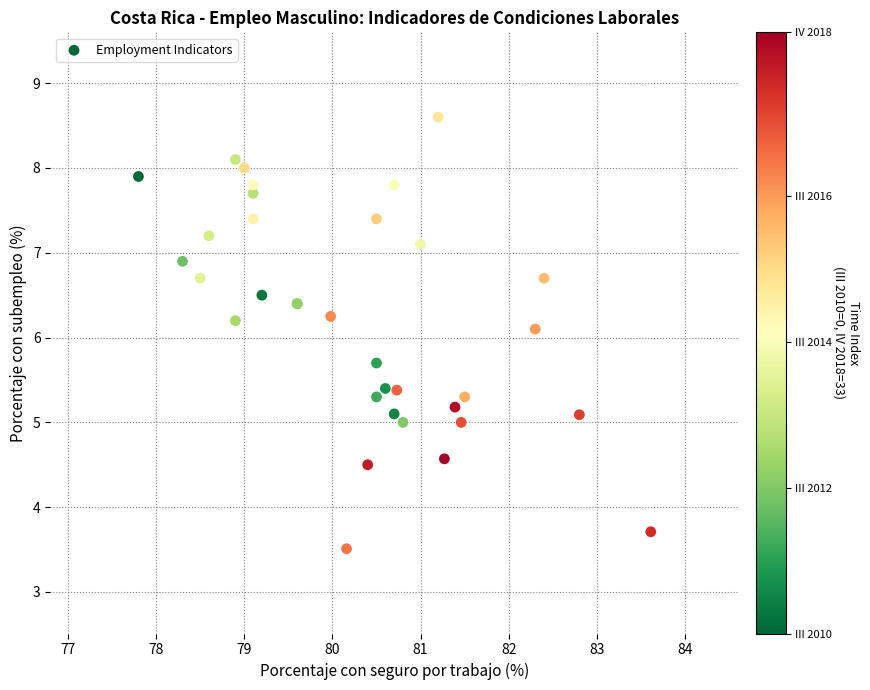

What Y value in the scatter plot is closest to 6?

6.1